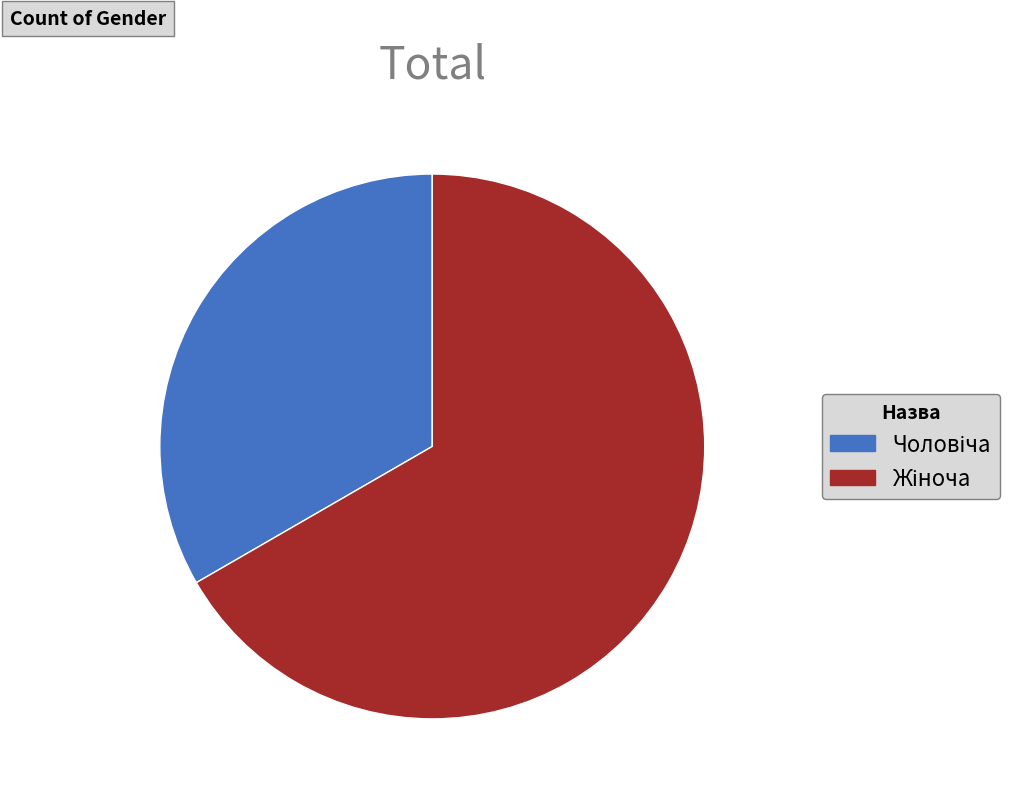

Does any single category account for the majority?

Yes